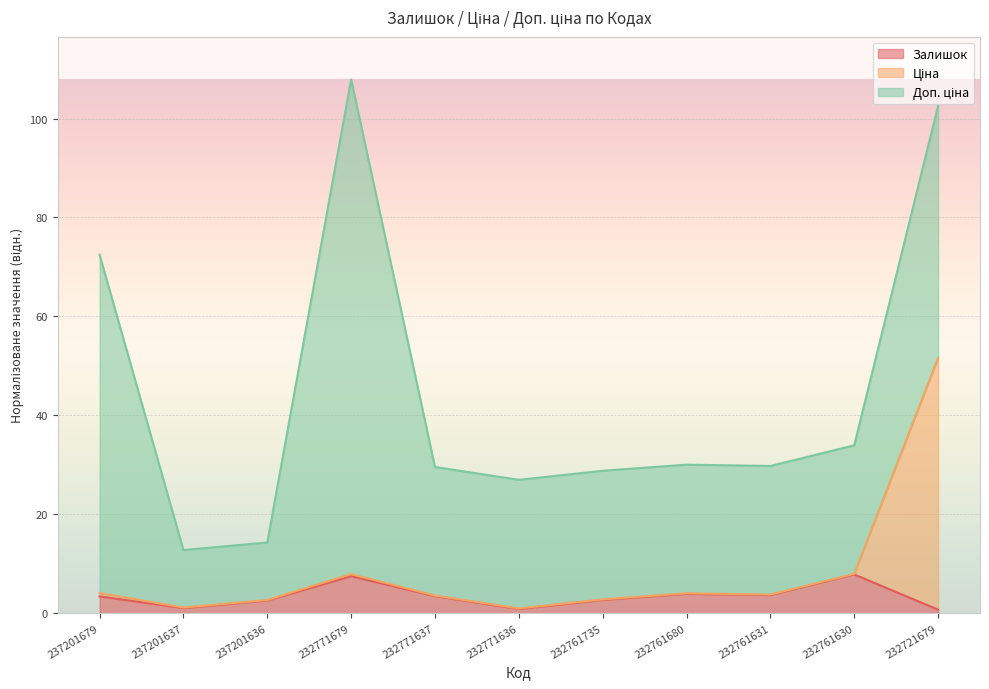

How many values in the Ціна series are below 3?

4